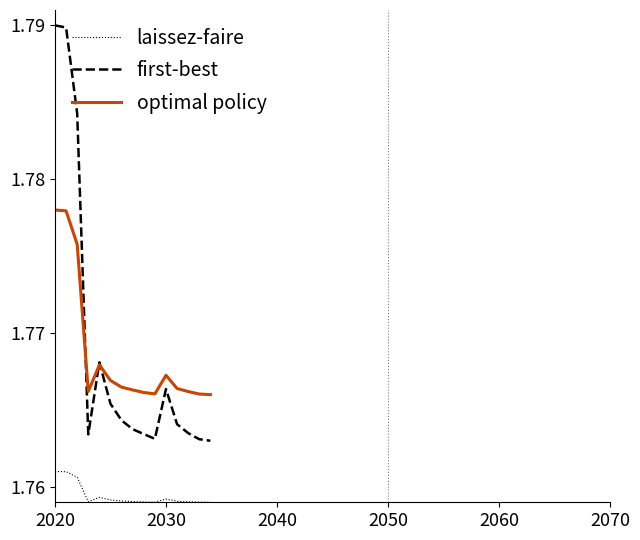

List the series in order of their peak value, lowest first.

laissez-faire, optimal policy, first-best